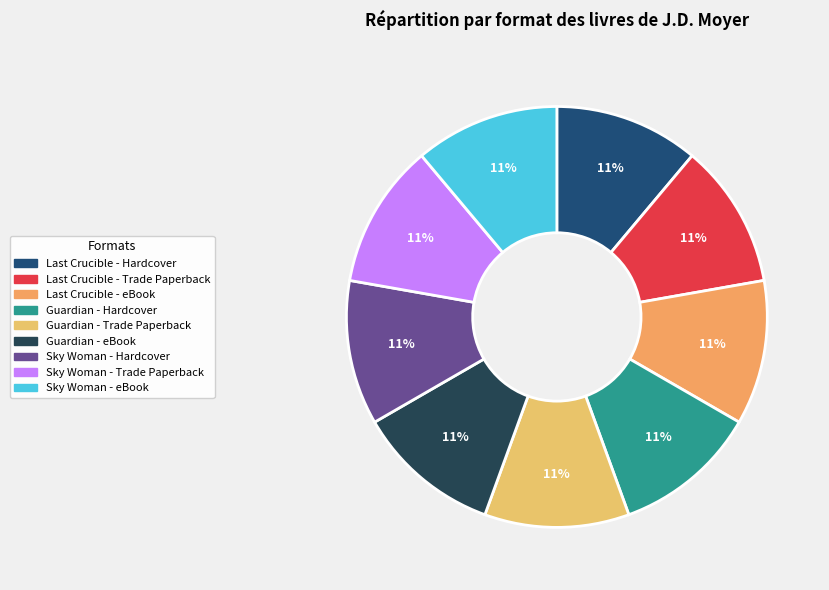

Is there a majority slice in this chart?

No